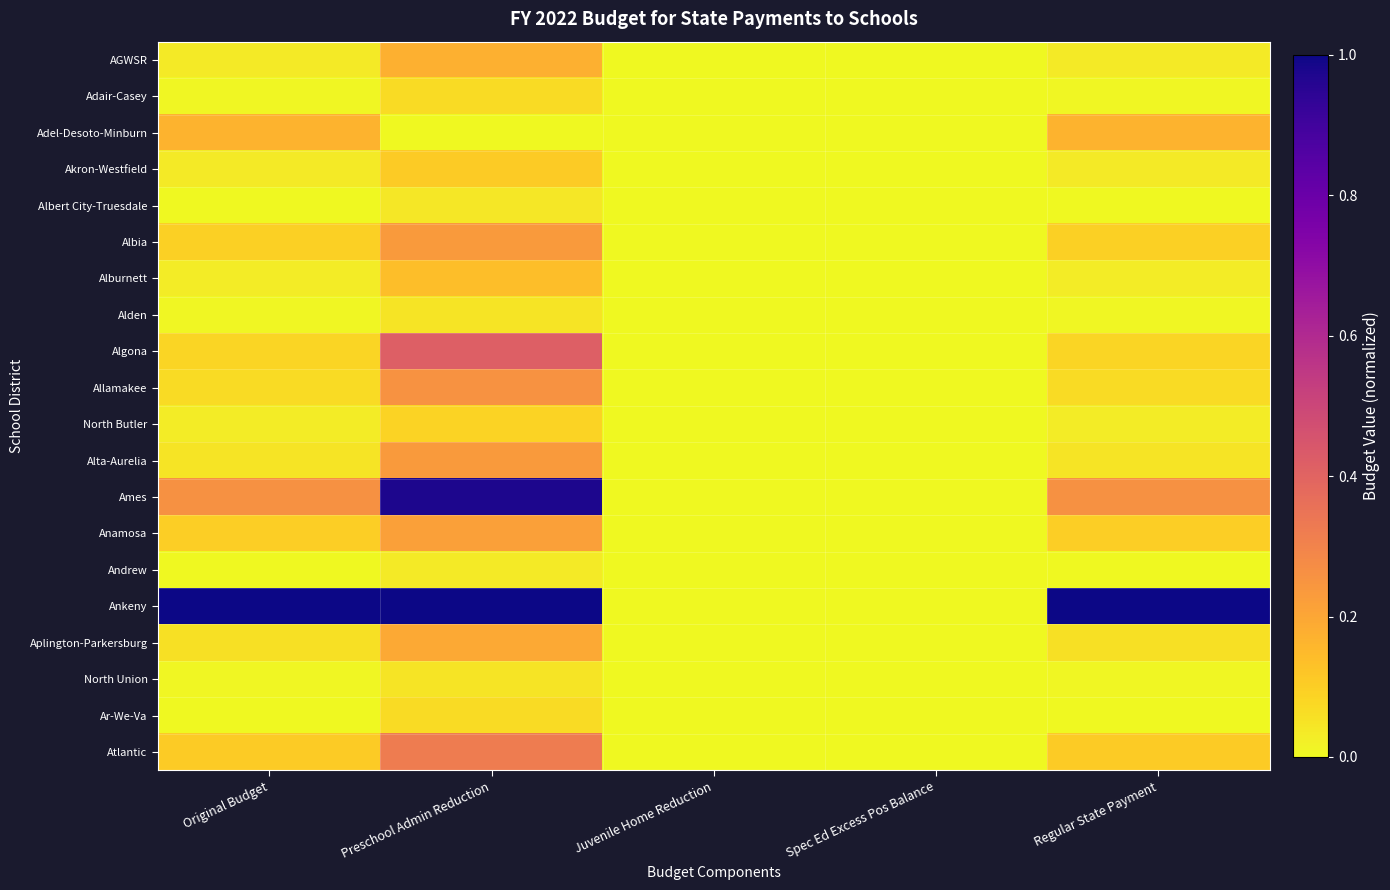

Rank the series by their maximum value, from highest to lowest.

Ankeny, Ames, Algona, Atlantic, Allamakee, Albia, Alta-Aurelia, Anamosa, Aplington-Parkersburg, AGWSR, Adel-Desoto-Minburn, Alburnett, Akron-Westfield, North Butler, Adair-Casey, Ar-We-Va, Alden, North Union, Albert City-Truesdale, Andrew